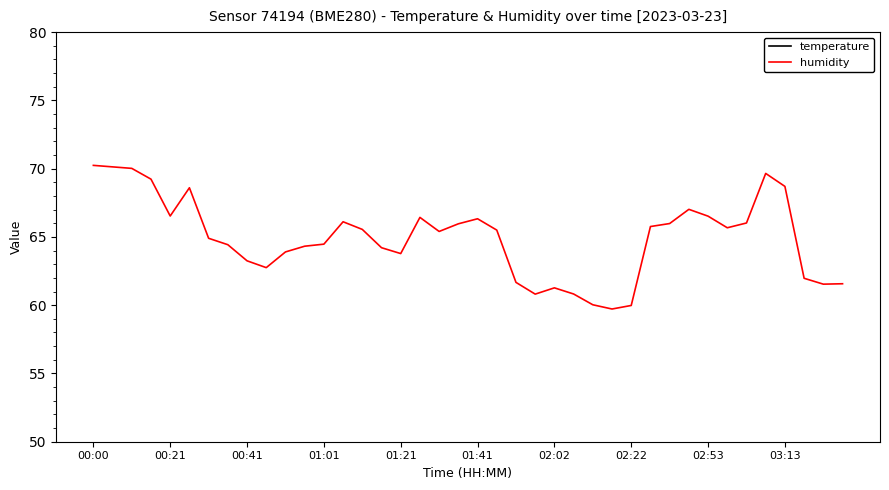

At how many categories does at least one series exceed 38?

40